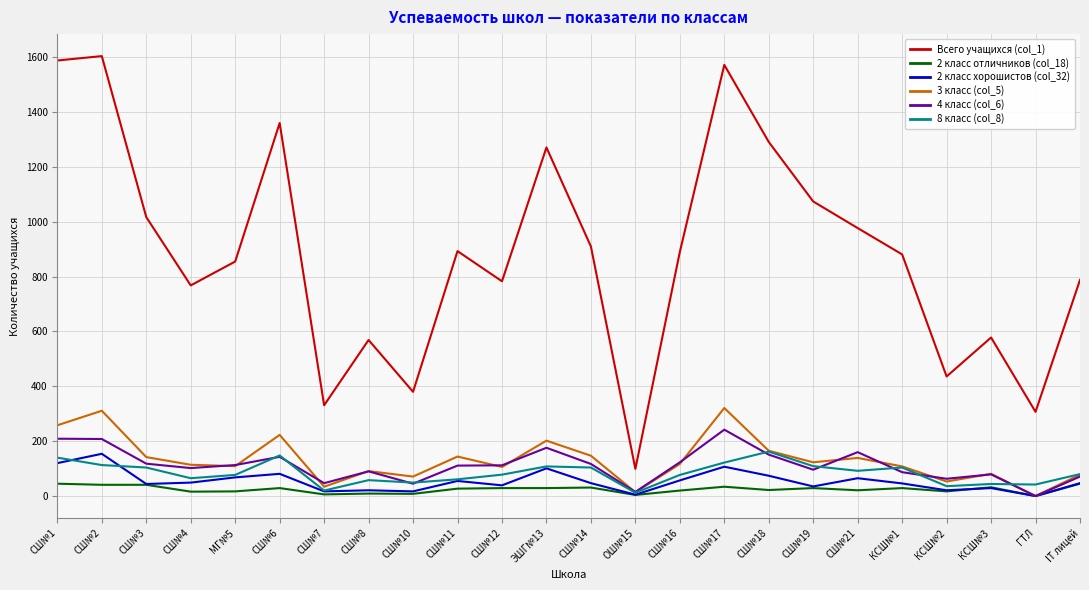

What position from the left is СШ№11?

10